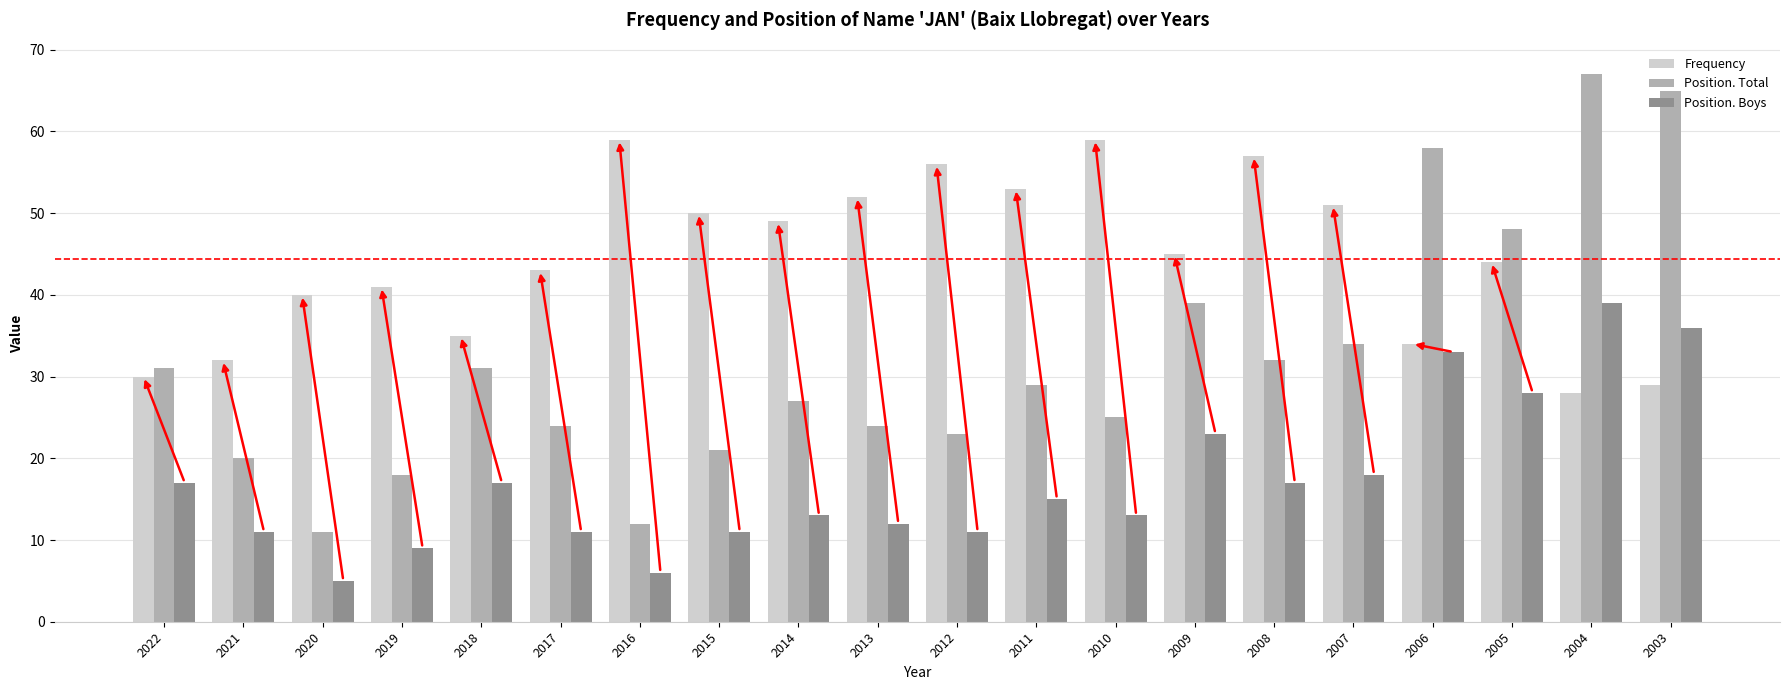

What is the maximum value shown in the chart?

67